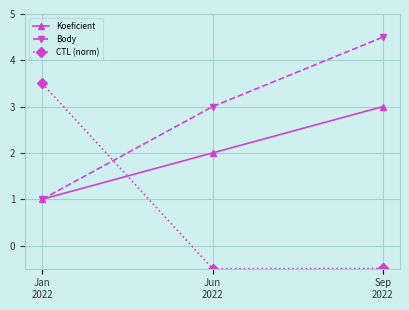

Which series has the largest total across all categories?

Body